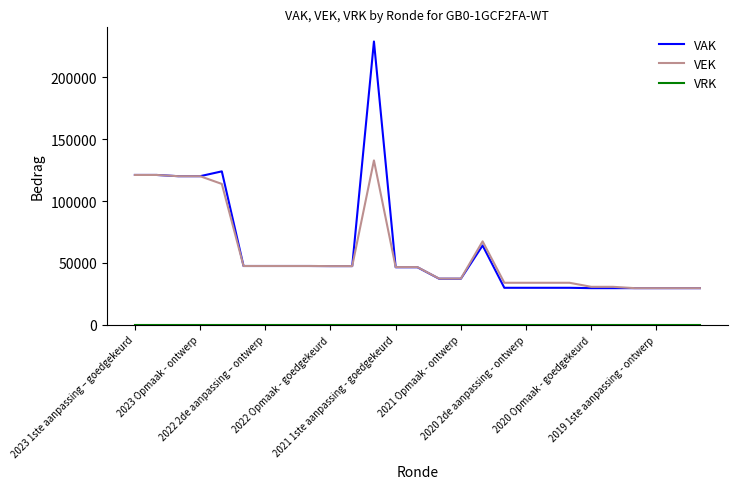

What is the difference between the maximum and minimum values in the VEK series?

103215